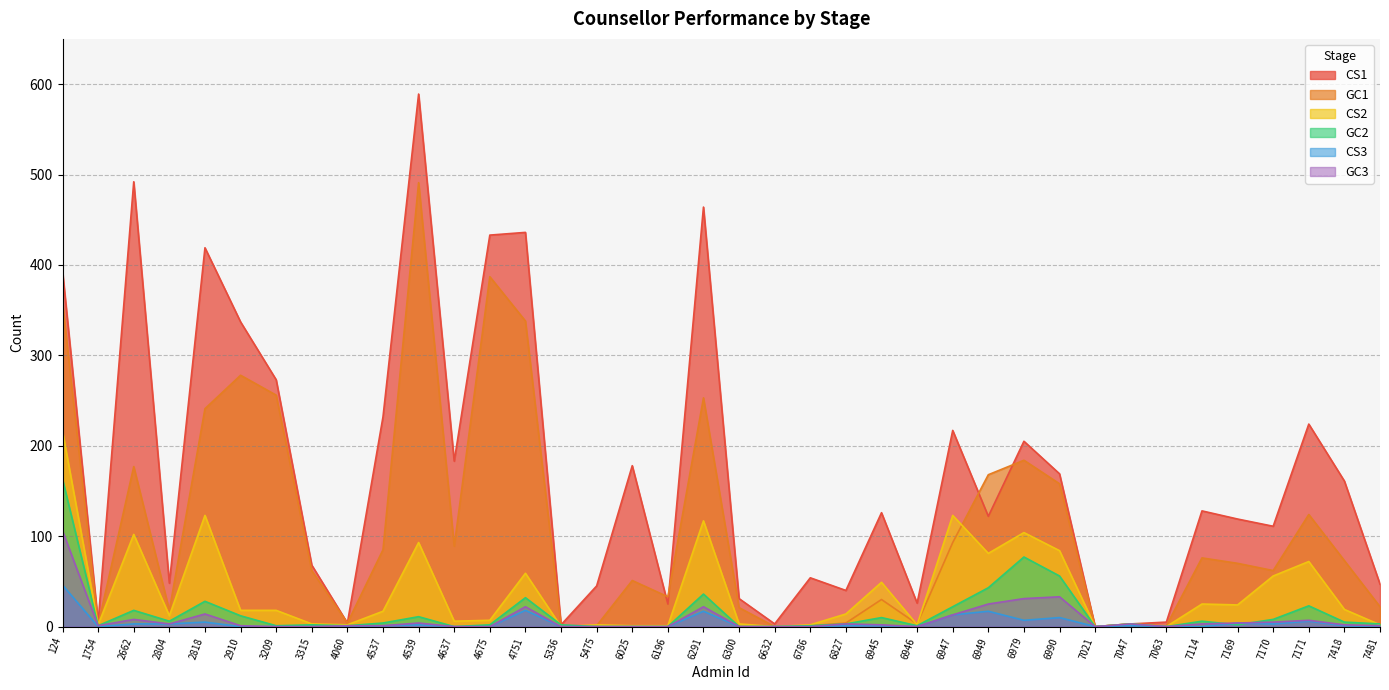

Is it true that CS2 equals 5 at 7047?

False